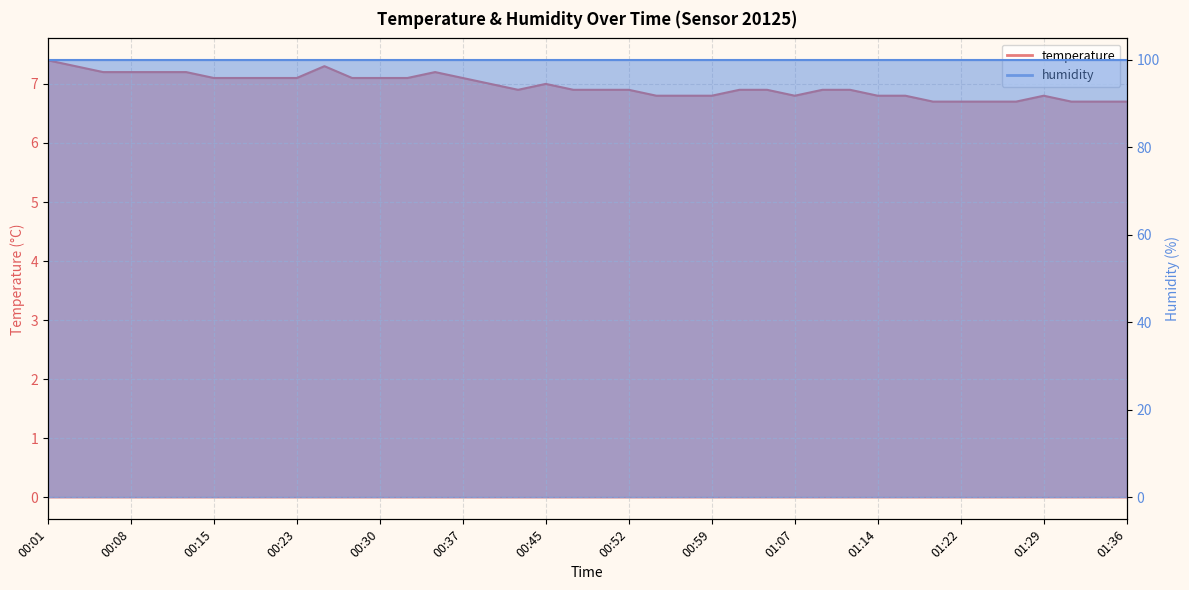

Does the chart display data point markers on the line(s)?

No